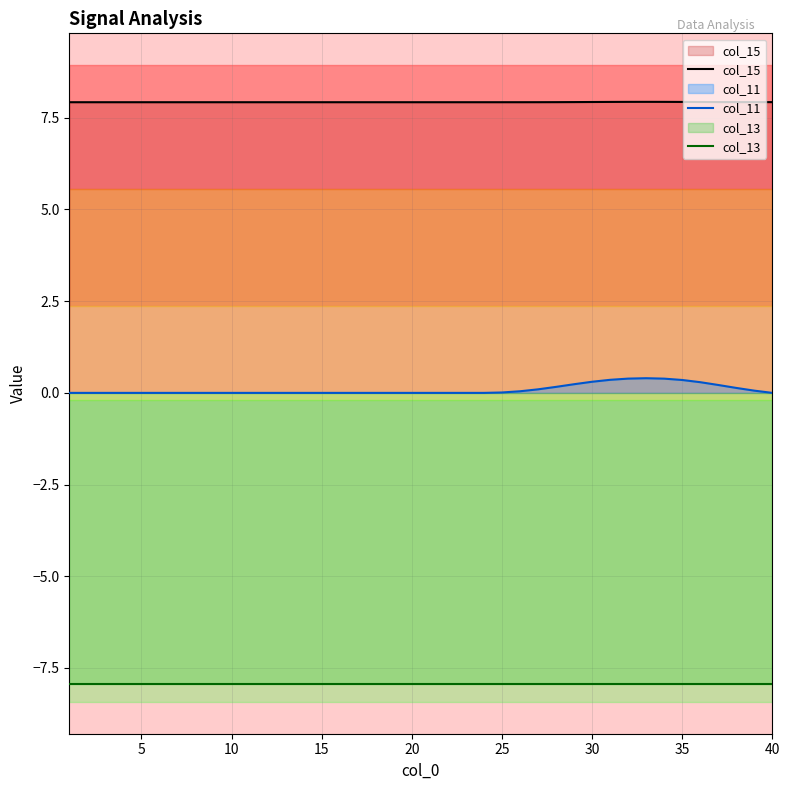

List the series in order of their peak value, highest first.

col_15, col_11, col_13